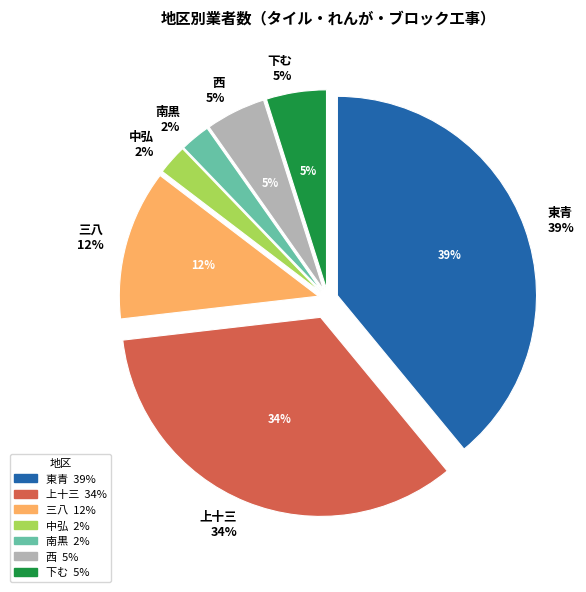

How much of the chart is everything except 三八?

87.8%